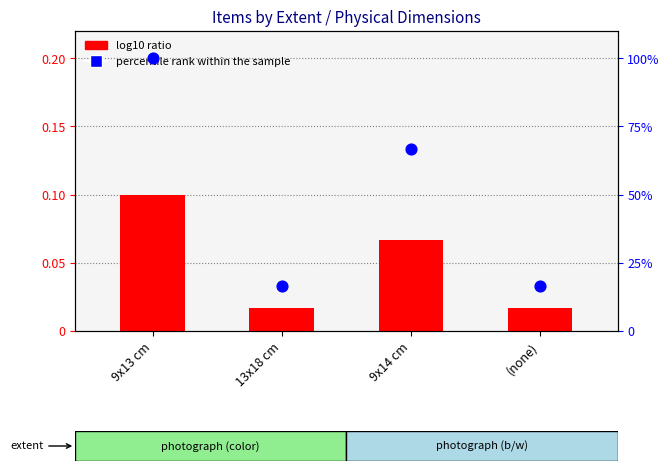

What are all the series names shown in the legend?

log10 ratio, percentile rank within the sample